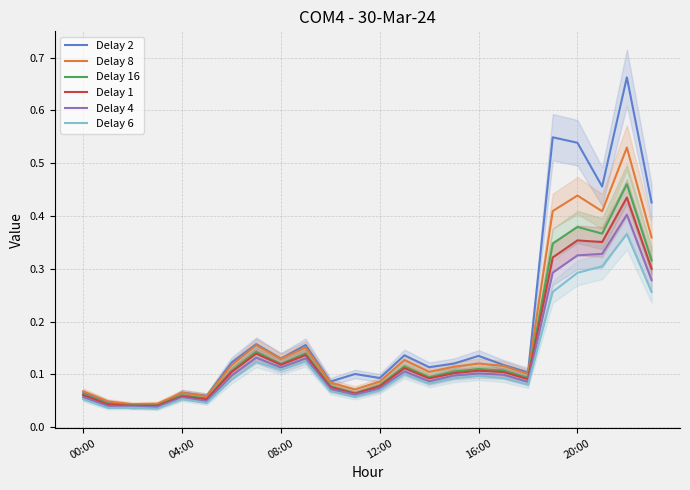

Between 6 and 9, which series saw the biggest shift?

Delay 6